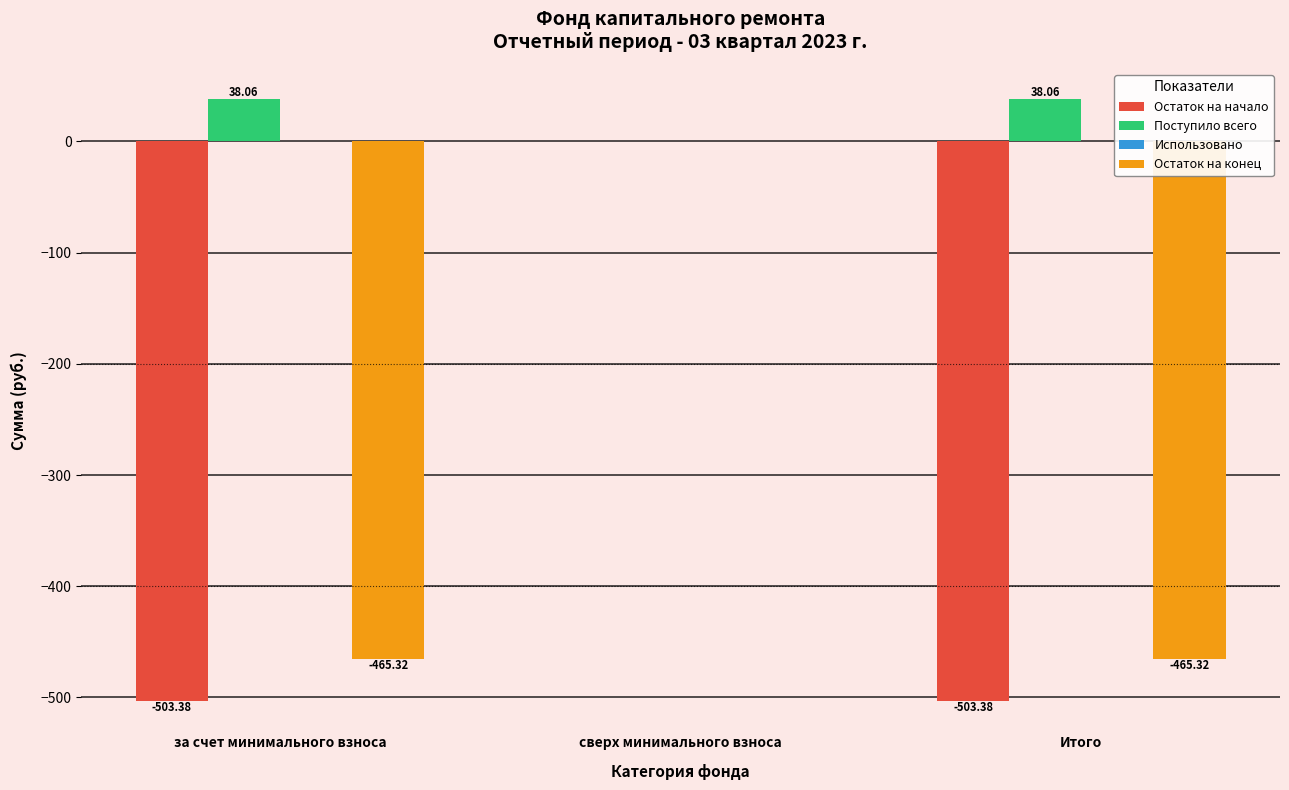

At which label does Остаток на конец first exceed -465?

сверх минимального взноса